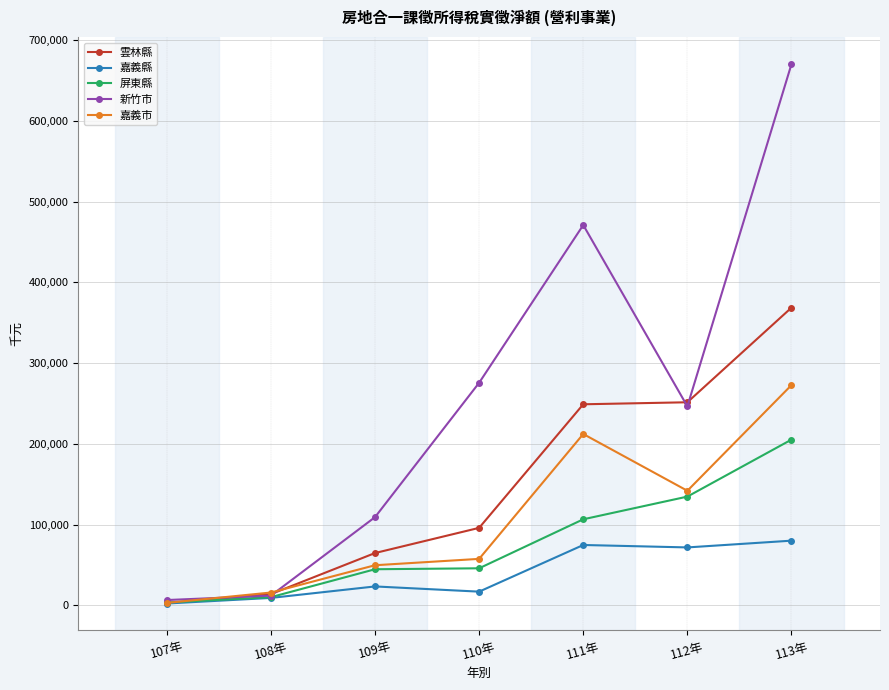

At which category does 嘉義市 reach its first local peak?

111年